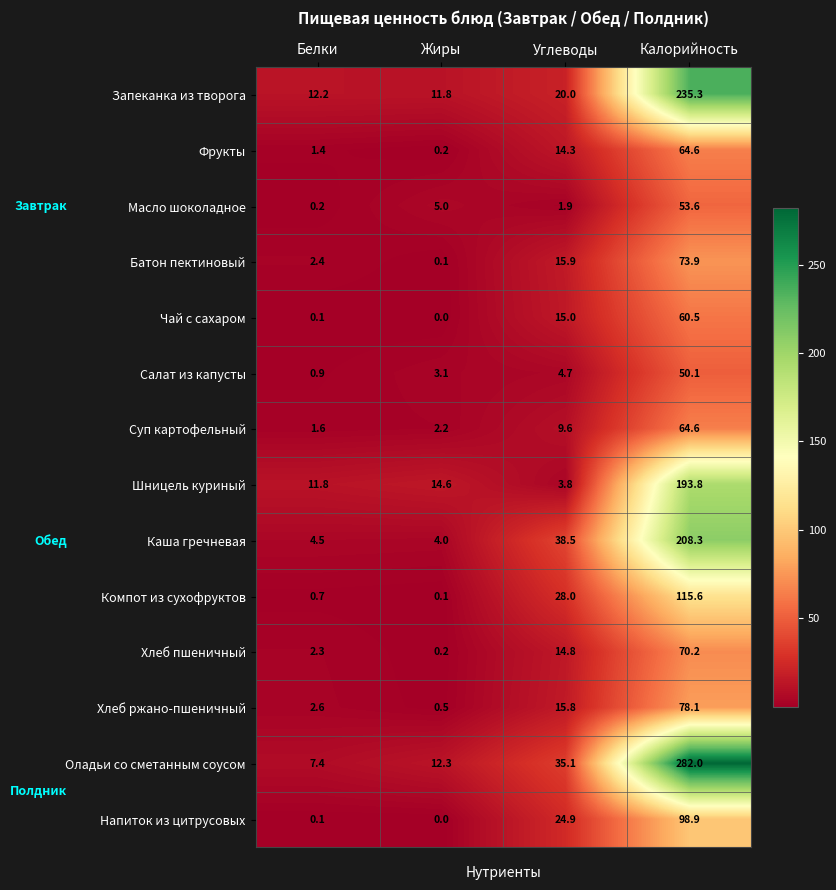

What is the total value across all series at Жиры?

54.1